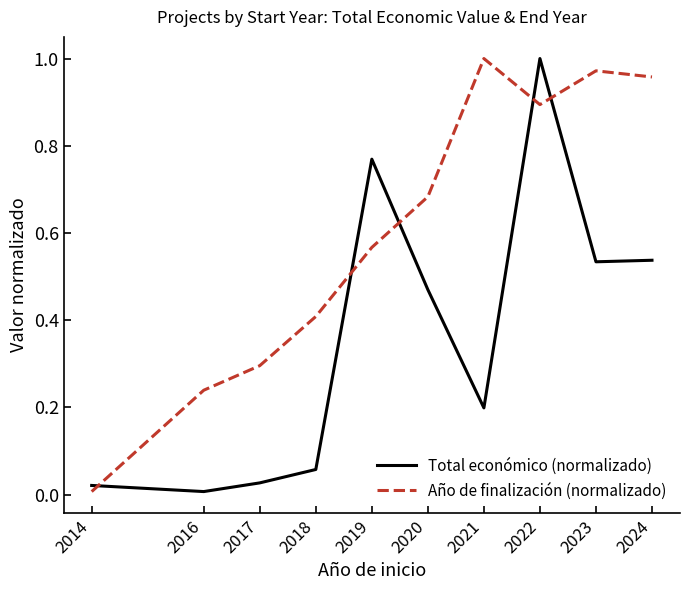

Is the value of Total económico (normalizado) at 2018 greater than the value of Año de finalización (normalizado) at 2024?

No